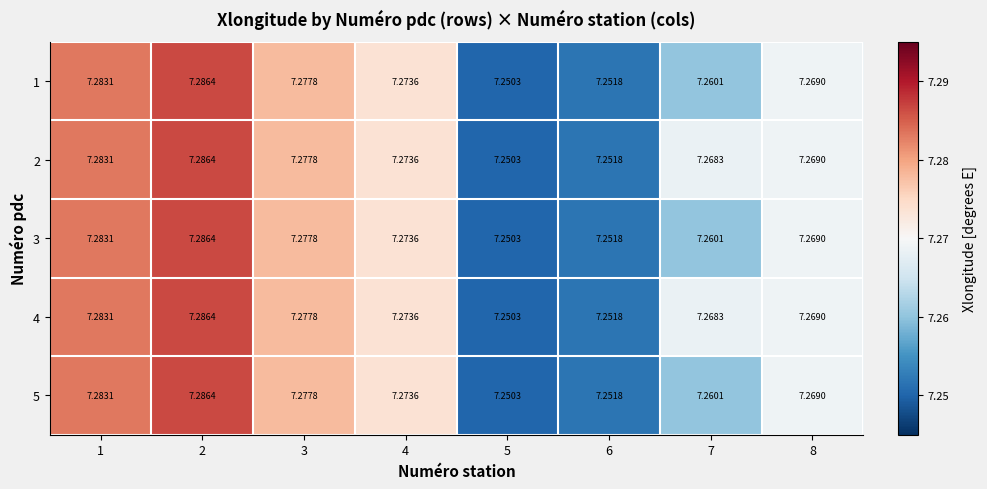

What is the total value across all series at 7?

36.3